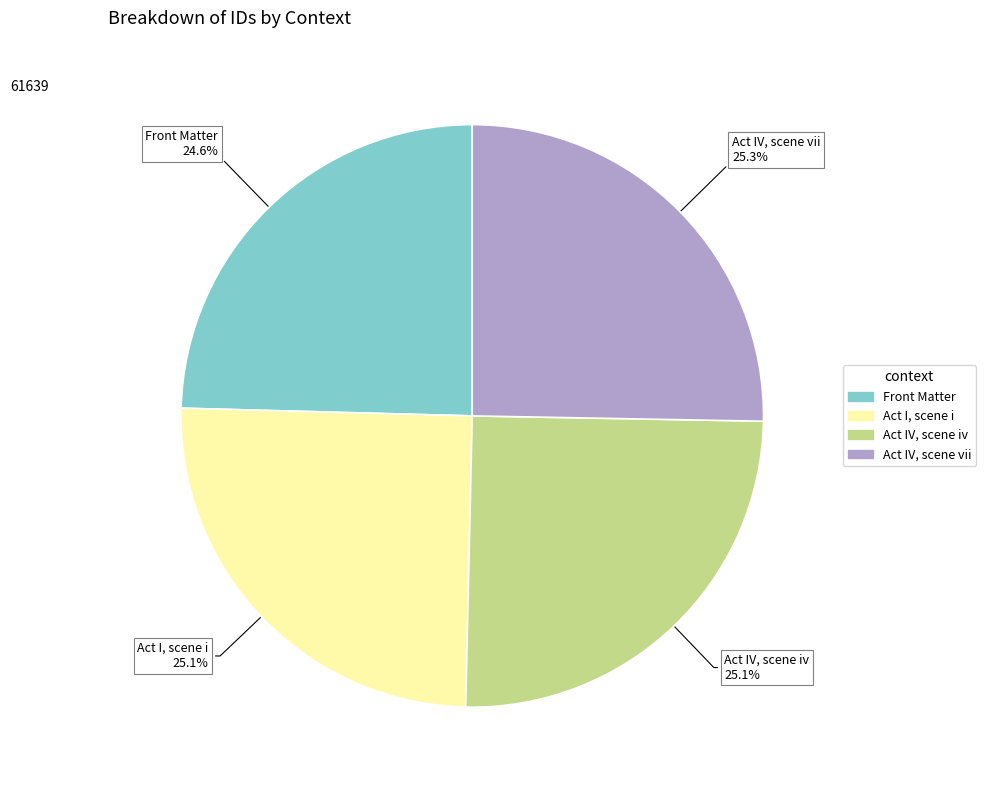

How many slices are in this pie chart?

4